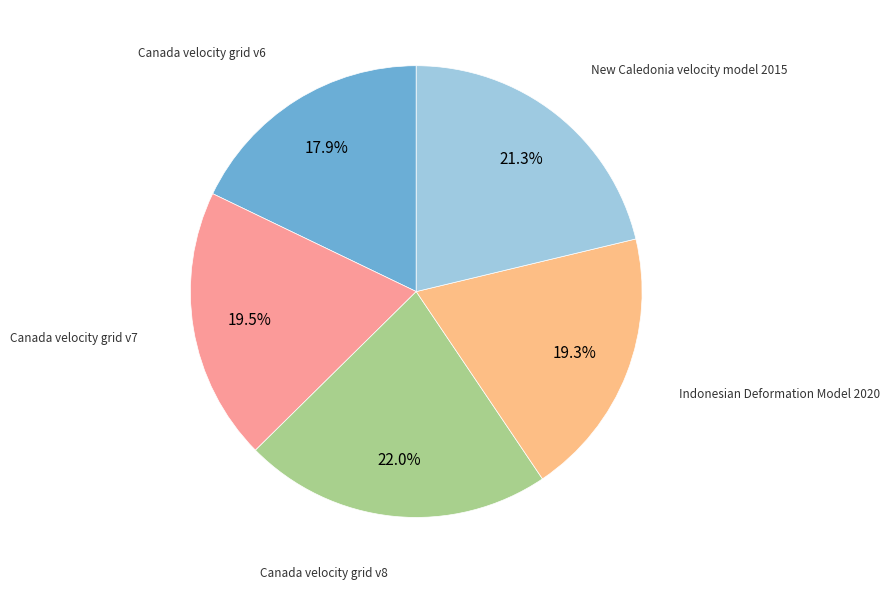

What is the ratio of the value at Canada velocity grid v7 to the value at Indonesian Deformation Model 2020?

1.0